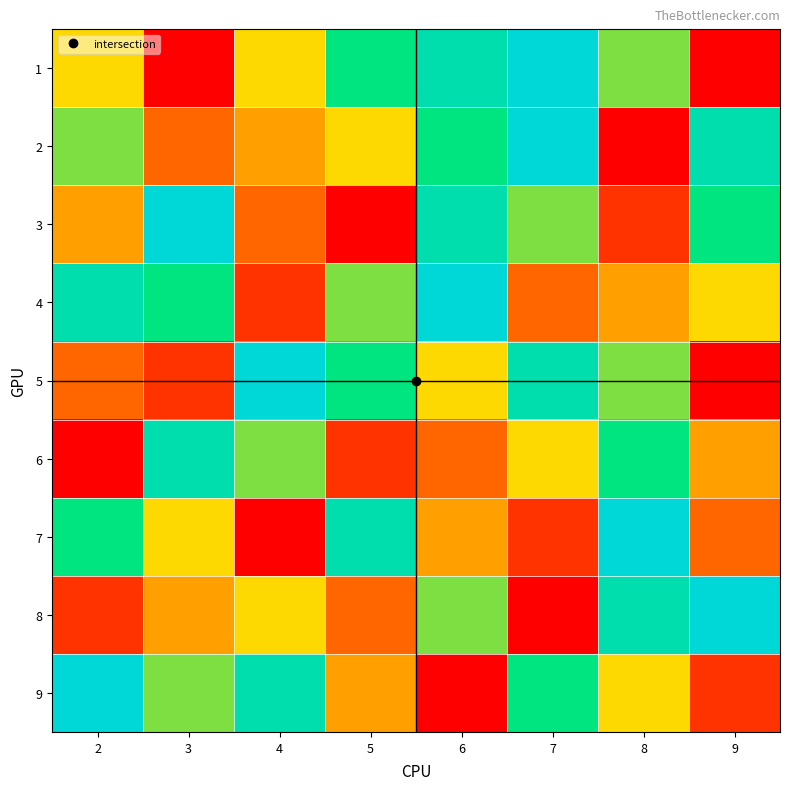

Reading left to right, what are all the values shown in this chart?

1: 2=5	3=1	4=5	5=7	6=8	7=9	8=6	9=1
2: 2=6	3=3	4=4	5=5	6=7	7=9	8=1	9=8
3: 2=4	3=9	4=3	5=1	6=8	7=6	8=2	9=7
4: 2=8	3=7	4=2	5=6	6=9	7=3	8=4	9=5
5: 2=3	3=2	4=9	5=7	6=5	7=8	8=6	9=1
6: 2=1	3=8	4=6	5=2	6=3	7=5	8=7	9=4
7: 2=7	3=5	4=1	5=8	6=4	7=2	8=9	9=3
8: 2=2	3=4	4=5	5=3	6=6	7=1	8=8	9=9
9: 2=9	3=6	4=8	5=4	6=1	7=7	8=5	9=2